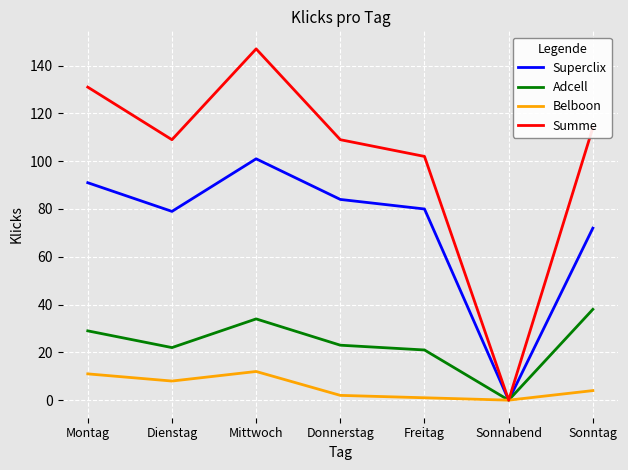

True or false: Summe has more than 0 points higher than both neighbors.

True